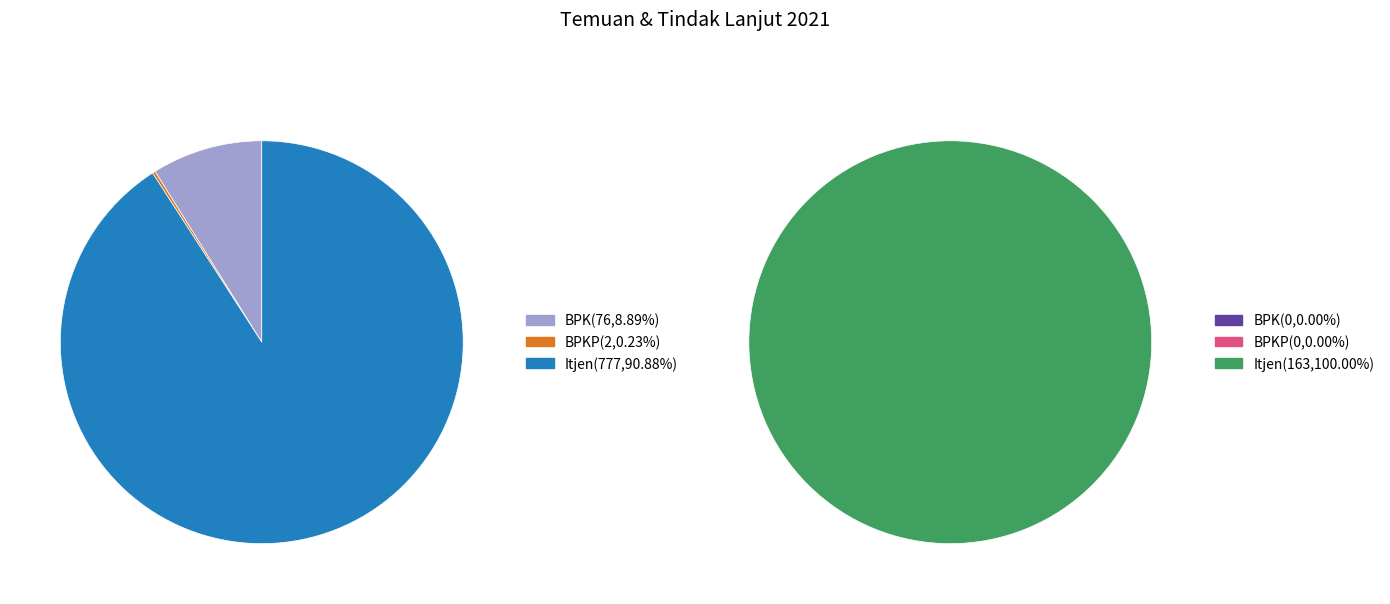

True or false: BPKP accounts for 0% of the total.

True